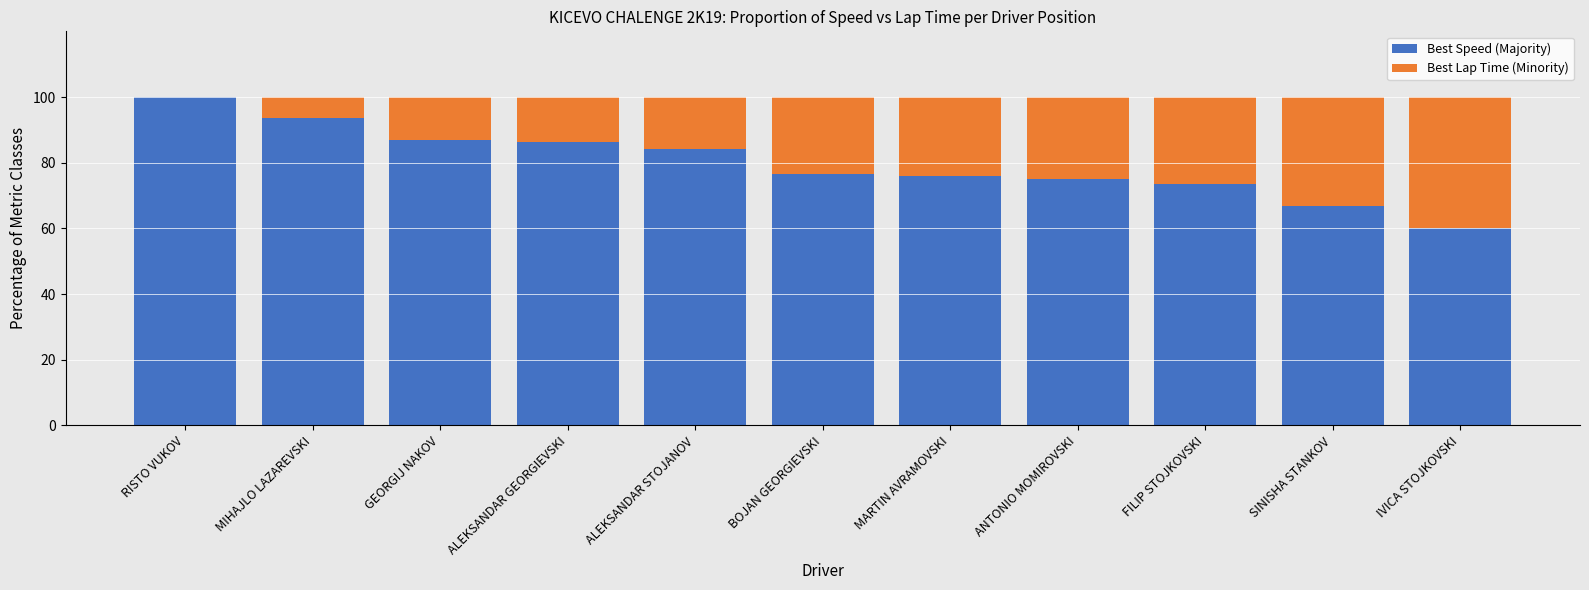

Is it true that Best Speed (Majority) equals 31.3 at ALEKSANDAR GEORGIEVSKI?

False